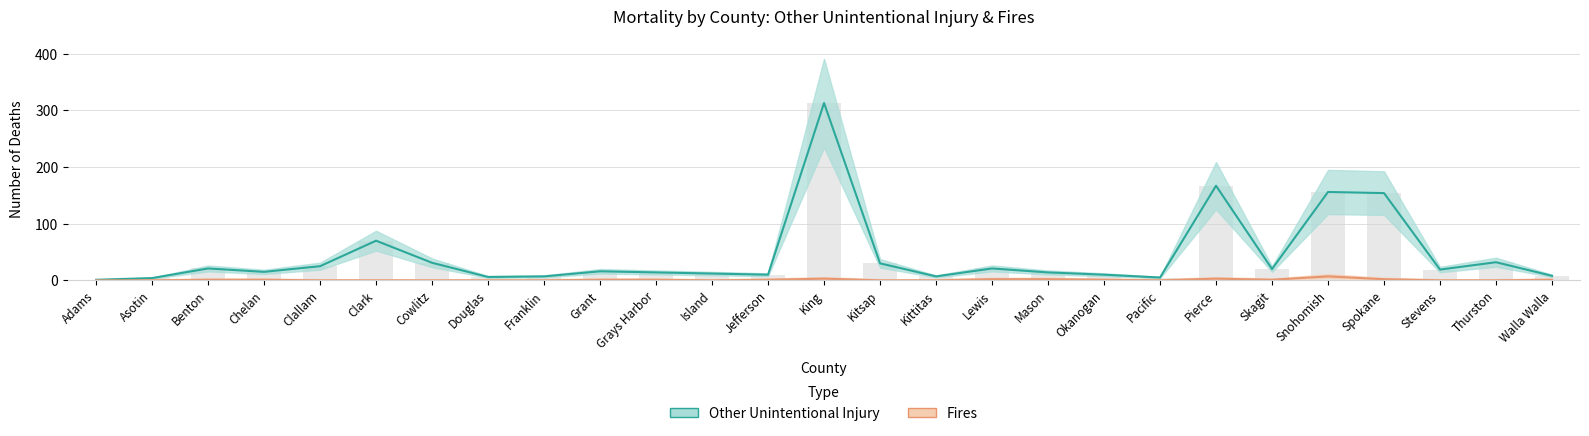

Rank the series at Island from highest to lowest value.

Other Unintentional Injury, Fires